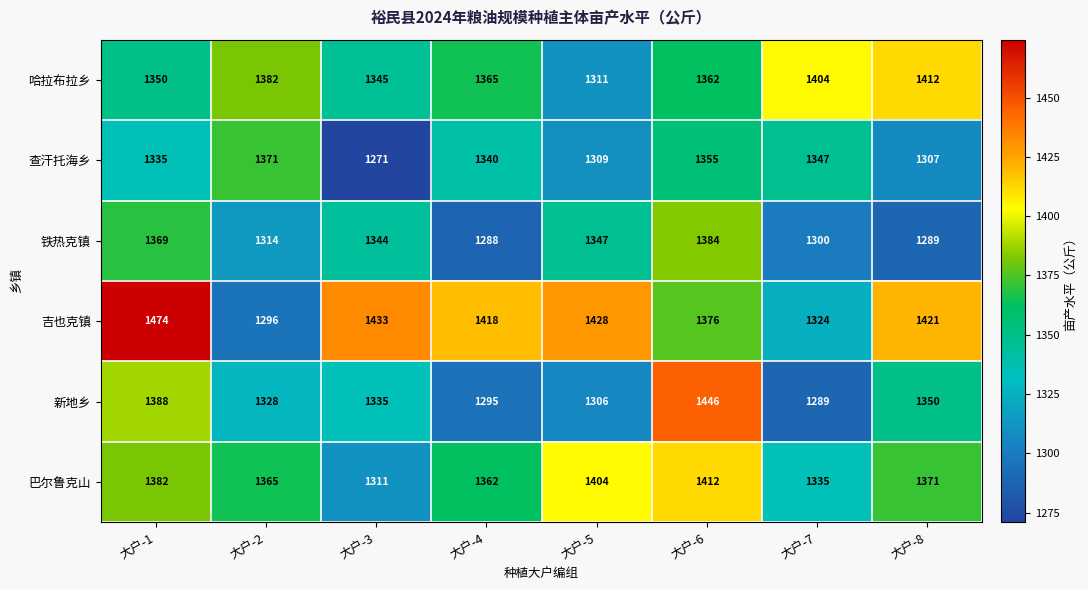

How many series are shown in this chart?

6